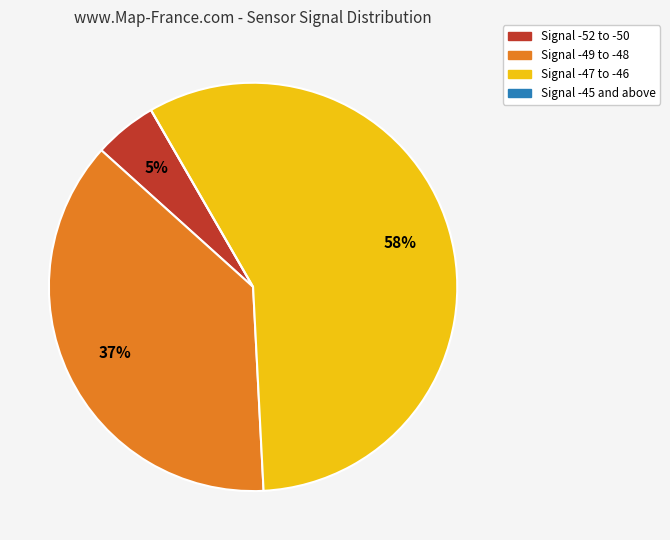

Which slice is the largest?

Signal -47 to -46